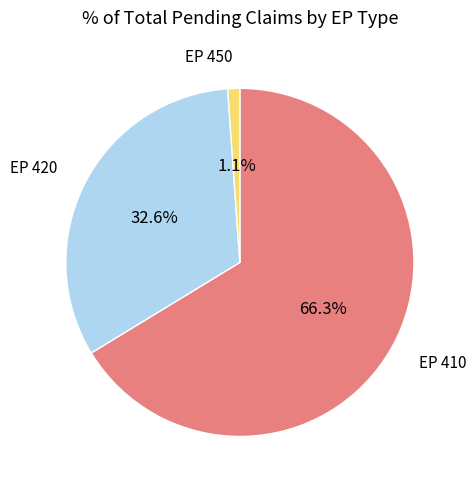

To the nearest percent, what percentage of the pie is EP 450?

1%